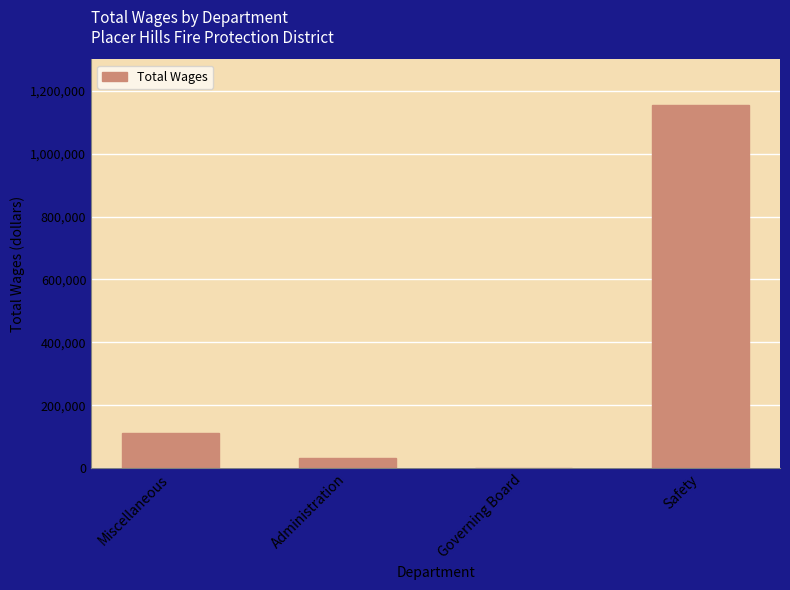

Reading left to right, transcribe all the data shown in this chart.

Miscellaneous=110395	Administration=31833	Governing Board=0	Safety=1155911